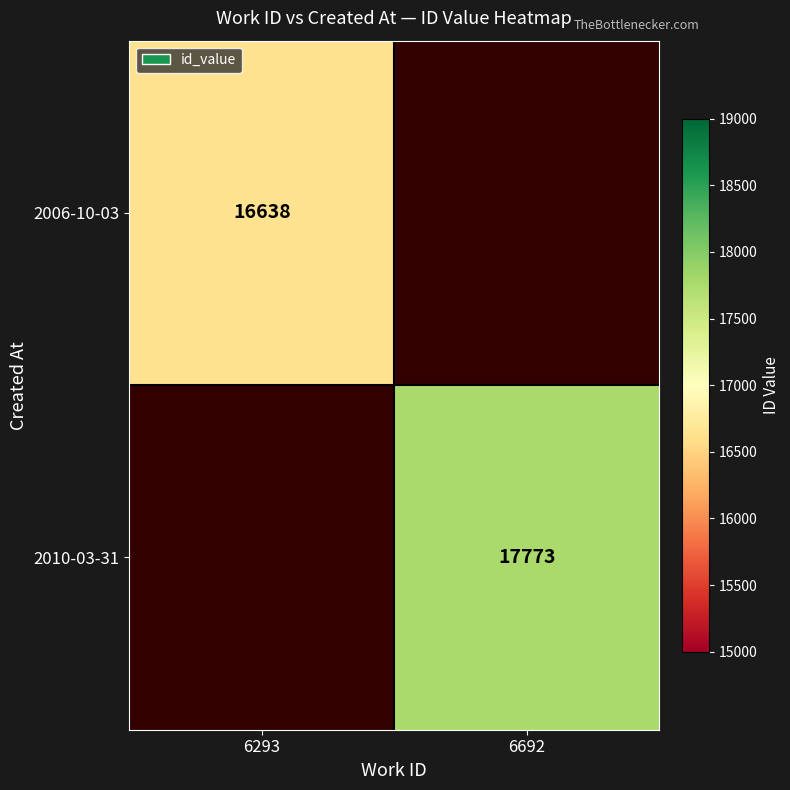

The 2006-10-03 series shows 16638 at 6293. True or false?

True